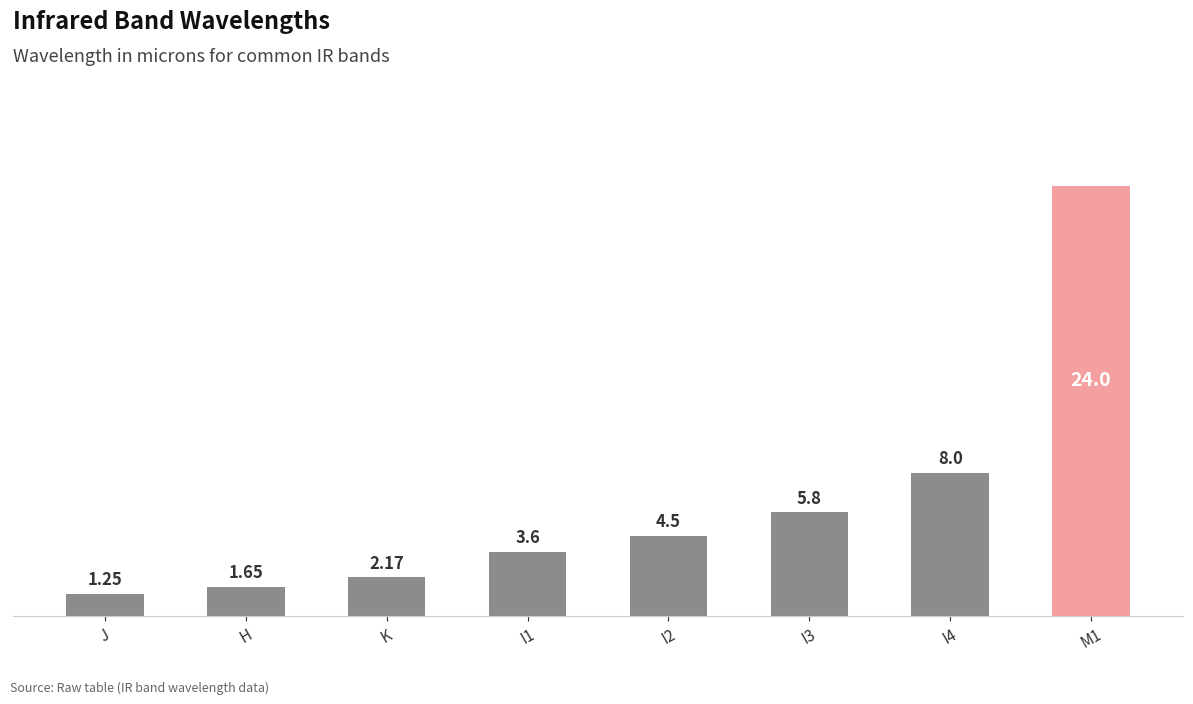

The value at I4 is 11.4. True or false?

False